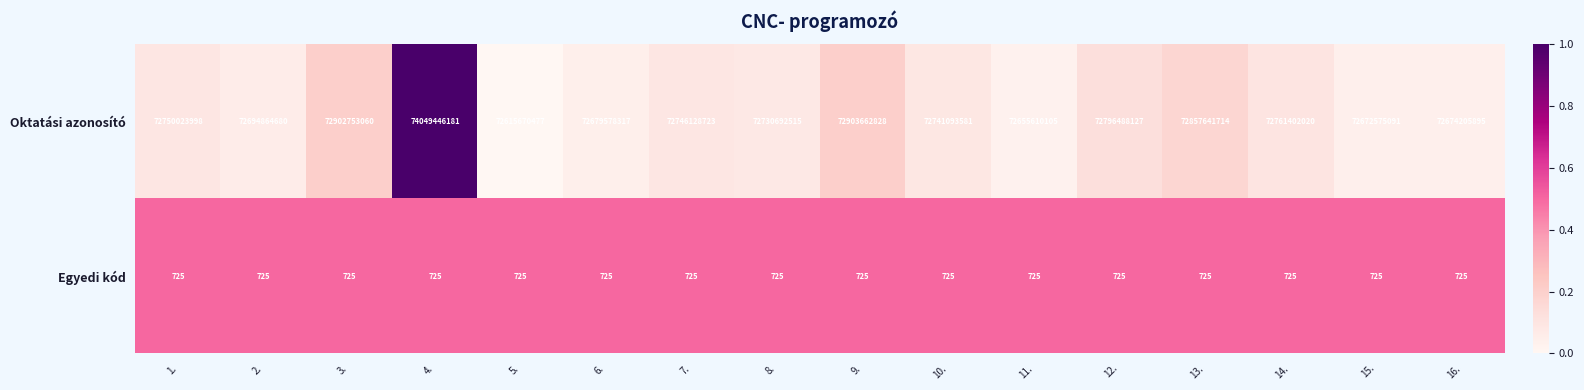

What is the minimum value shown in the chart?

725